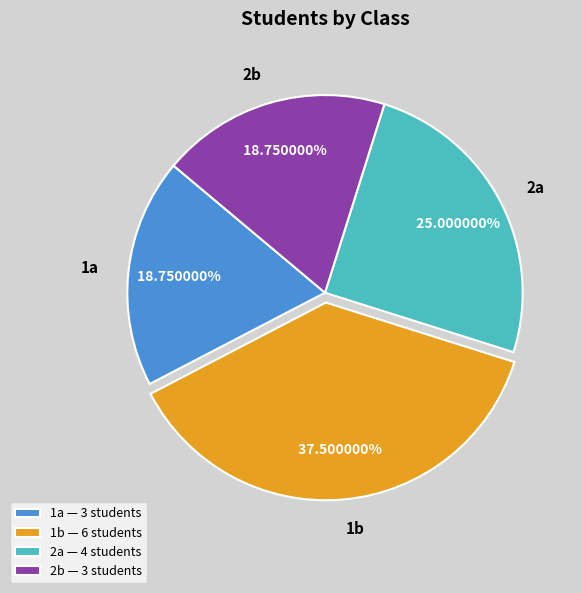

Between 1b — 6 students and 1a — 3 students, which is larger?

1b — 6 students